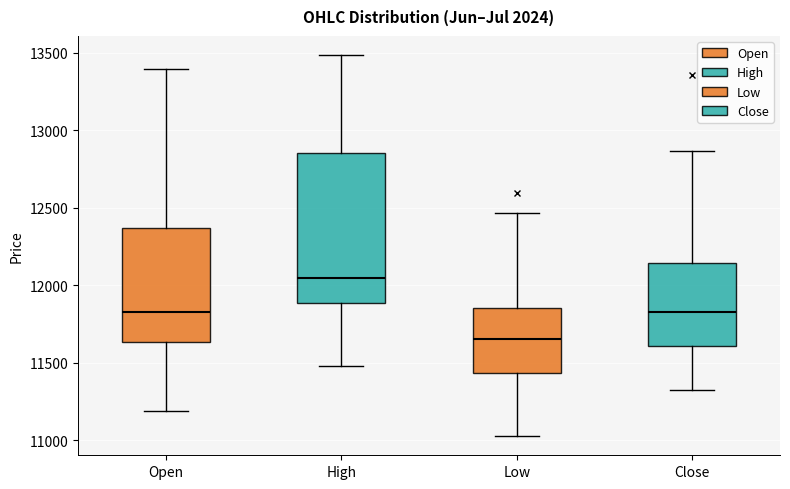

Where is the upper edge of the box for Low on the y-axis? The values are not printed on the chart, so give them approximately, as read against the axis.

11850